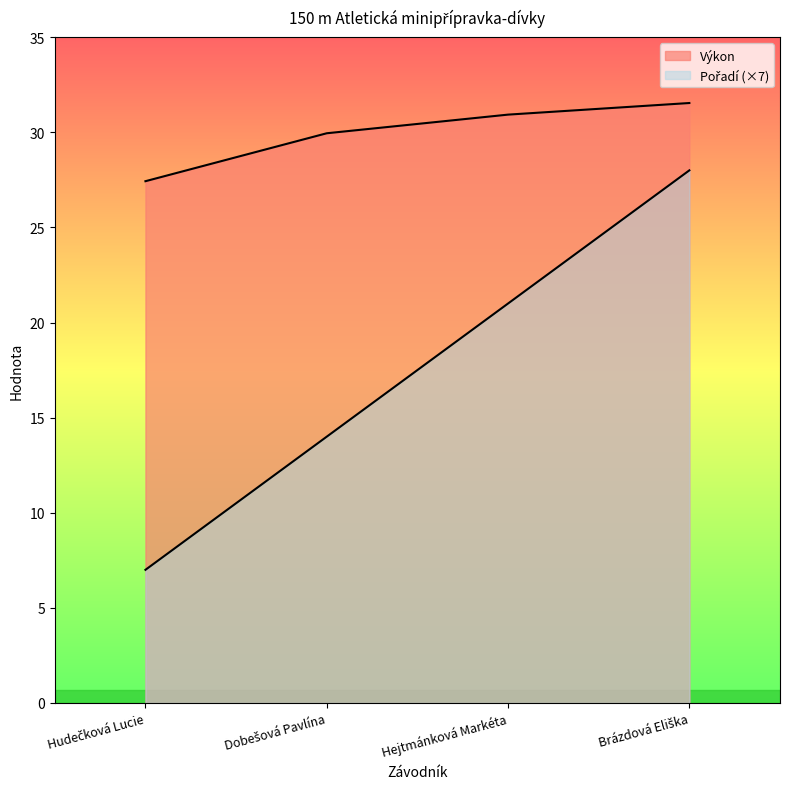

True or false: Pořadí and Výkon intersect in this chart.

False